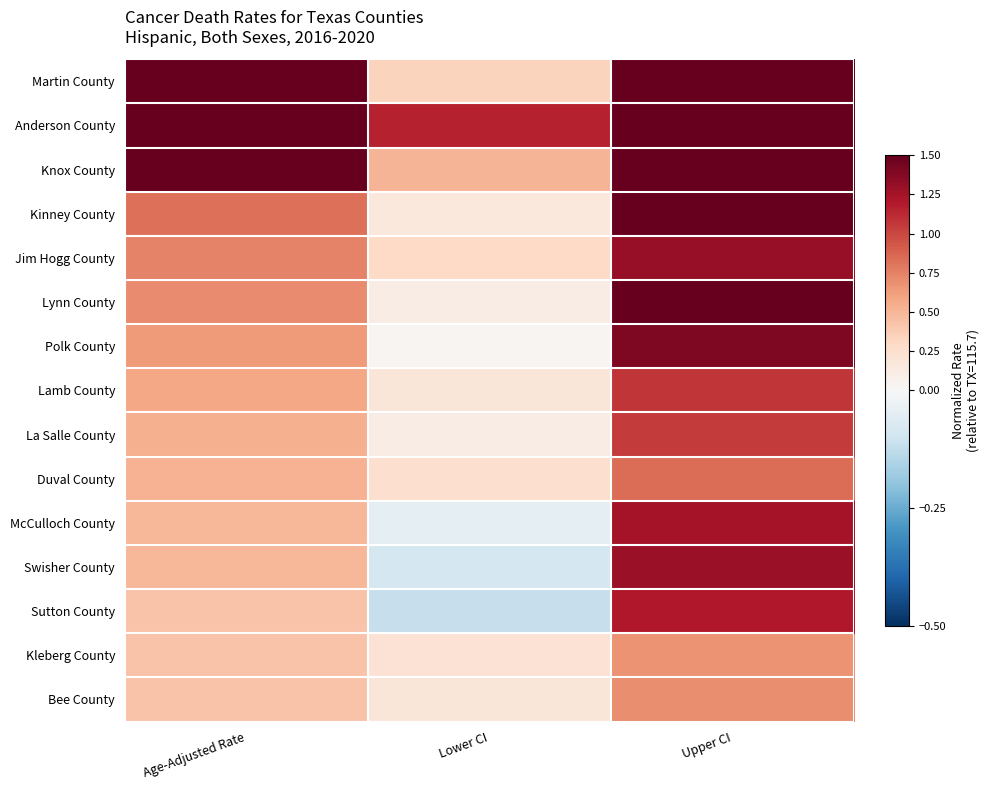

At which category is the sum across all series the highest?

Upper CI